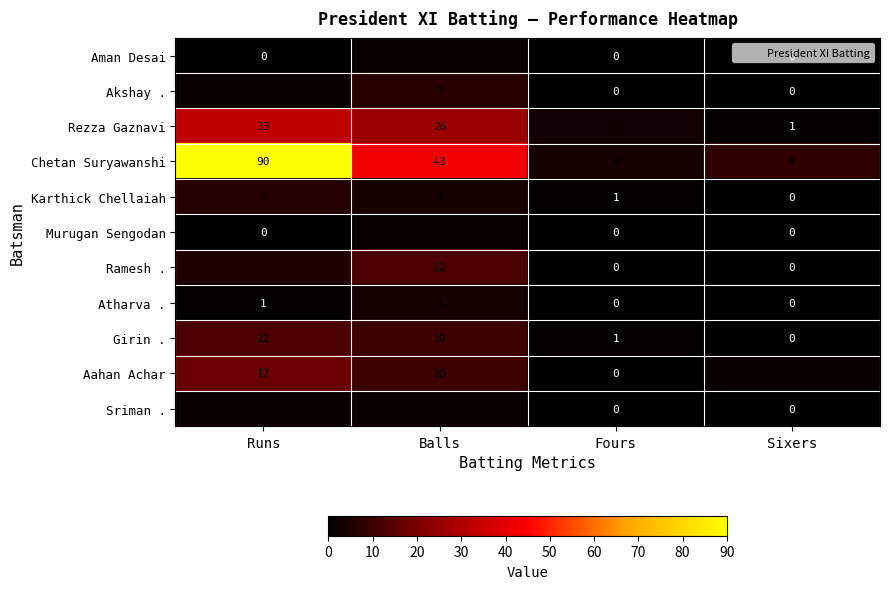

Which label corresponds to the largest value in the chart?

Runs